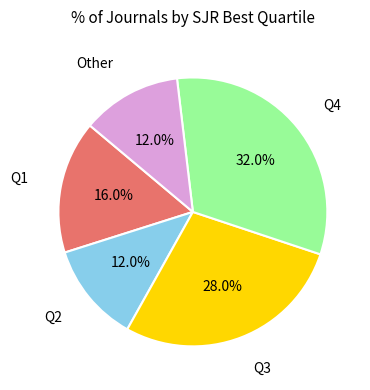

Which category has the biggest portion of the pie?

Q4